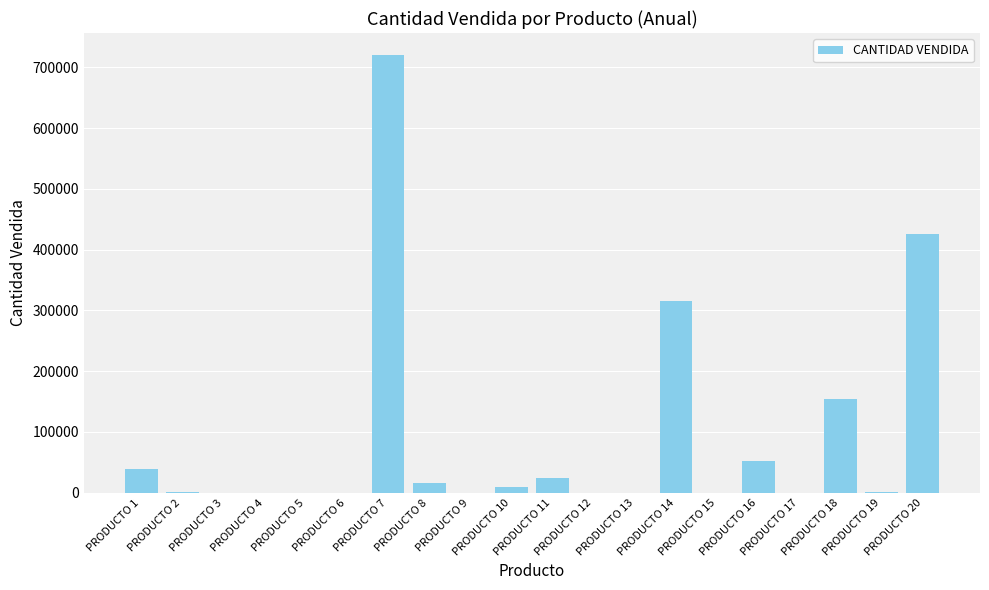

The value at PRODUCTO 2 is 1003. True or false?

True